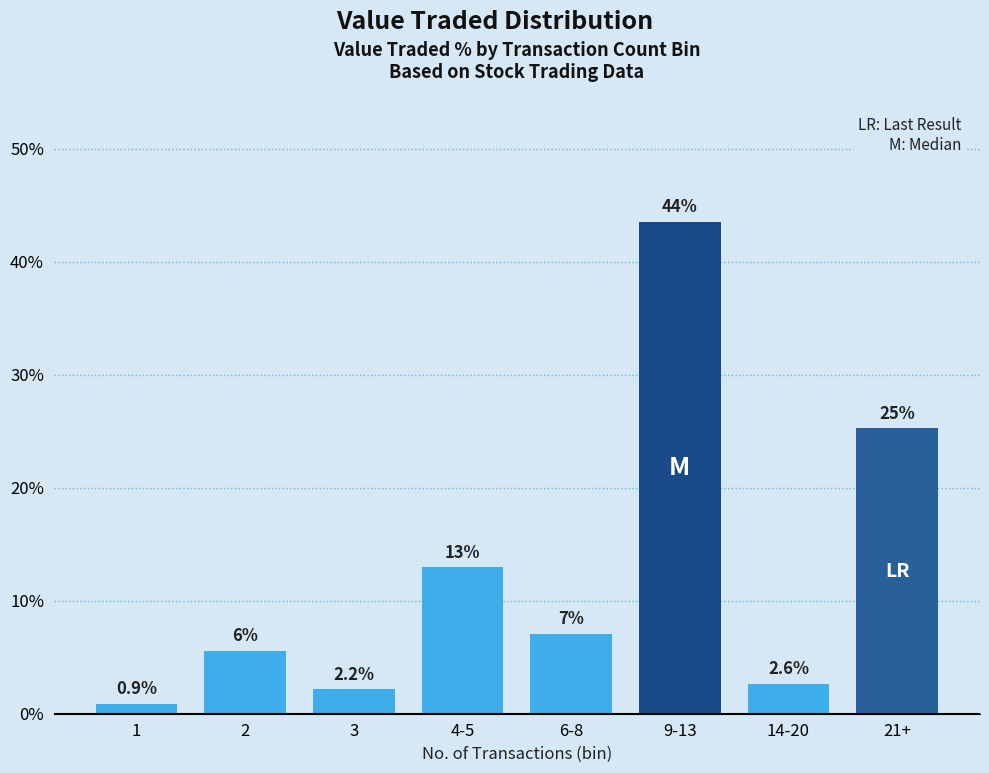

Are the bars horizontal?

No